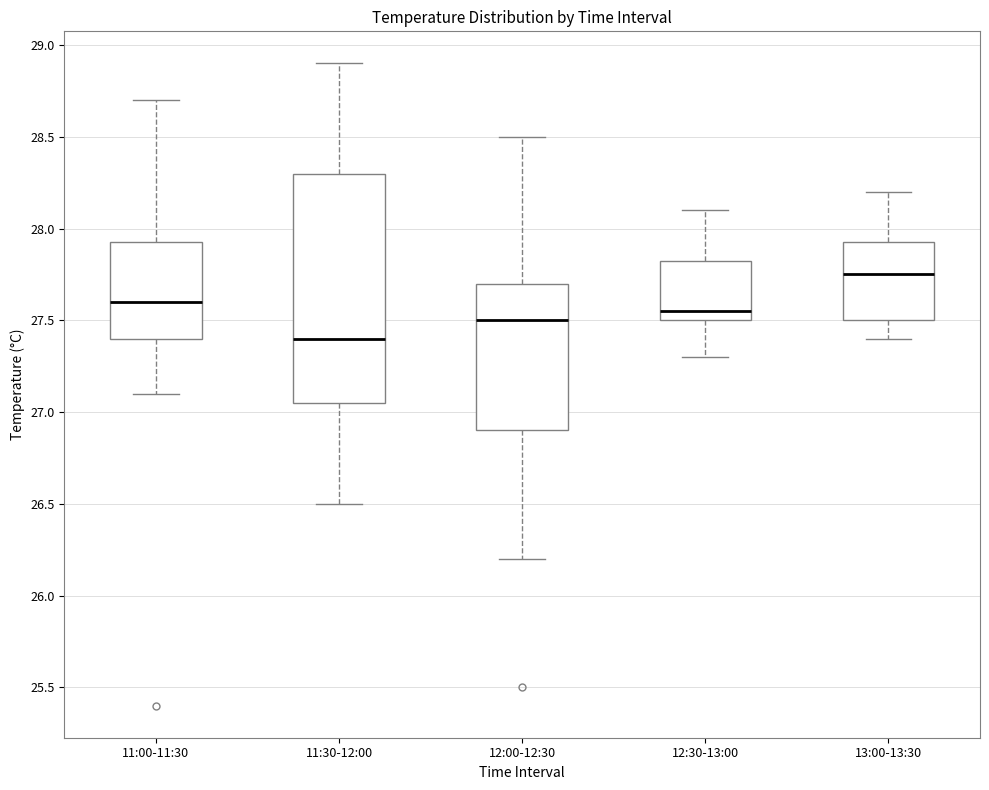

Where is the lower edge of the box for 12:00-12:30 on the y-axis? The values are not printed on the chart, so give them approximately, as read against the axis.

26.90